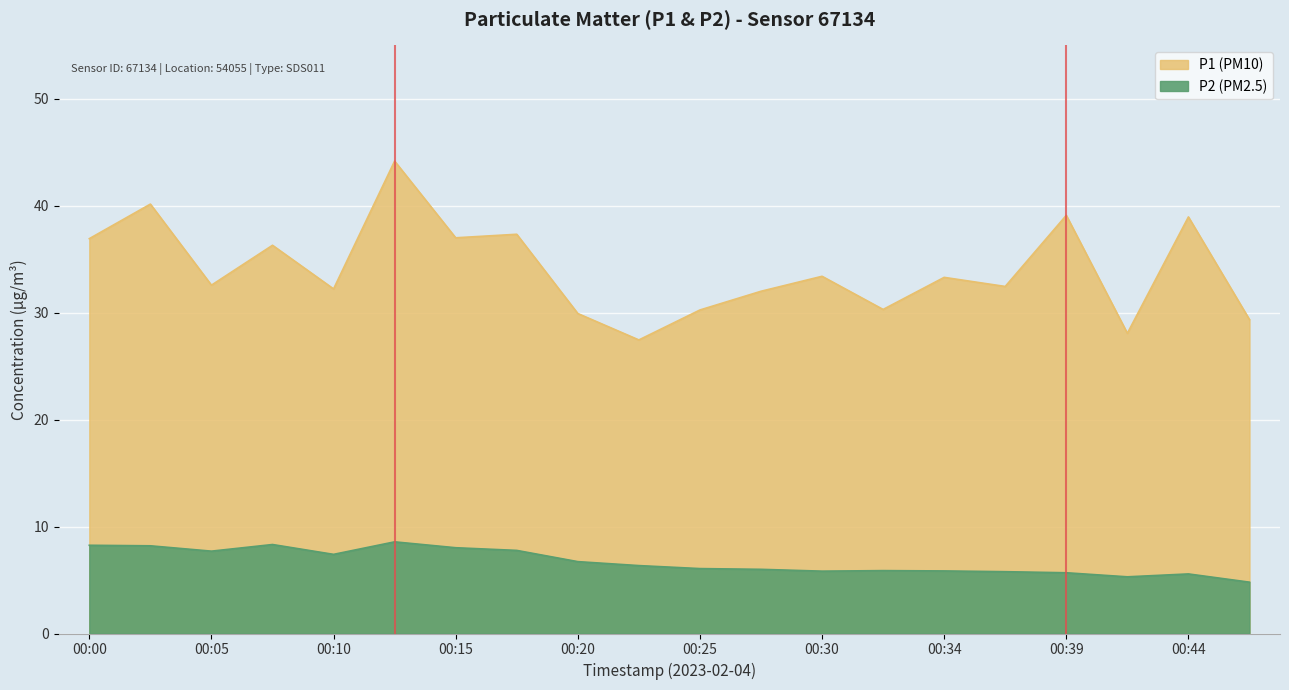

Does the chart display data point markers on the line(s)?

No